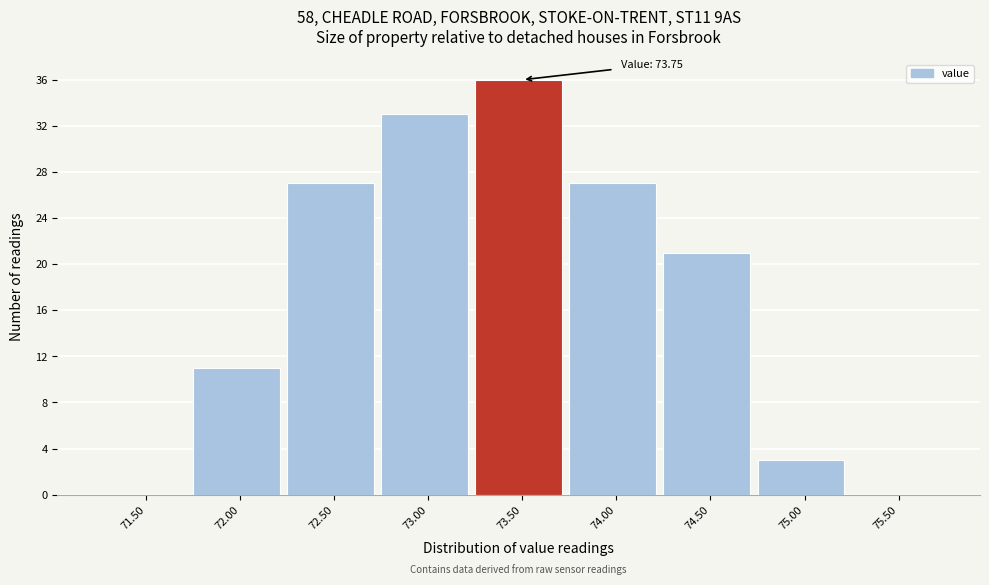

Reading right to left, extract all data points from this chart.

75.50=0	75.00=3	74.50=21	74.00=27	73.50=36	73.00=33	72.50=27	72.00=11	71.50=0